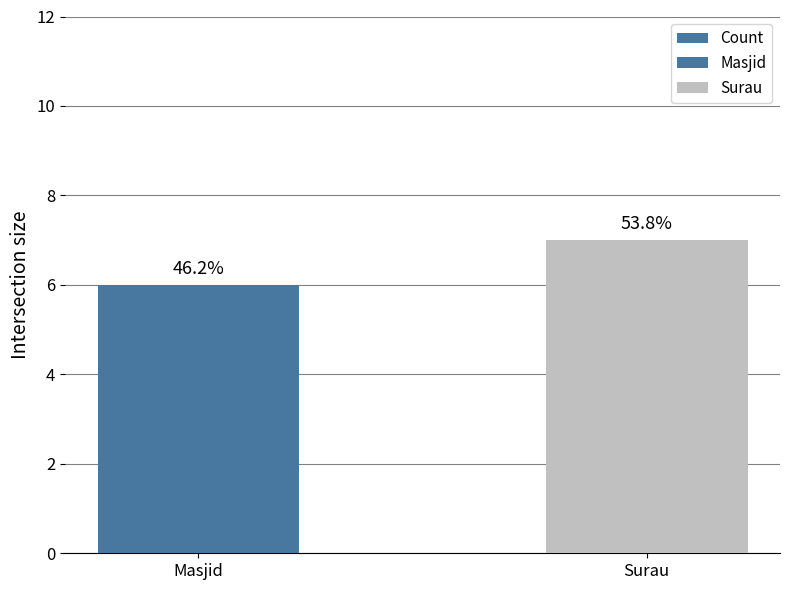

Reading left to right, list all the values displayed in this chart.

Masjid=6	Surau=7